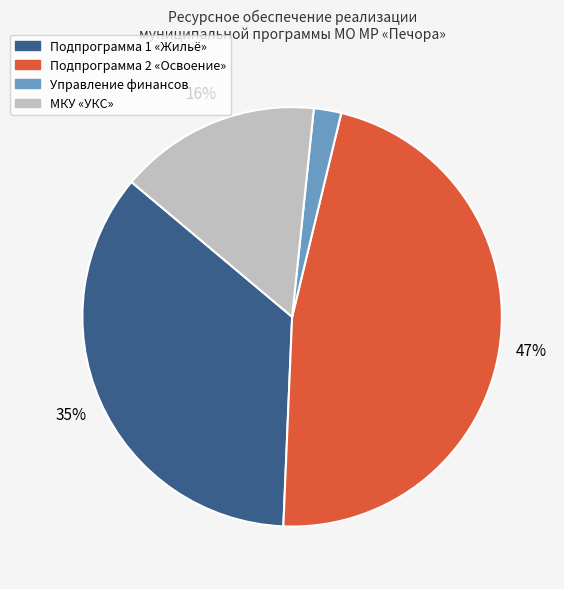

To the nearest percent, what is the average slice percentage?

25%